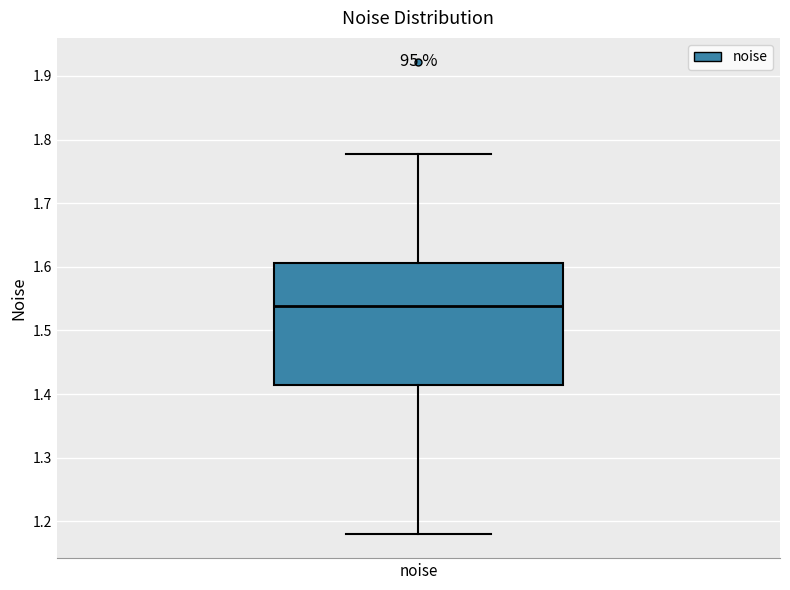

Where does the median line of the box for noise sit on the y-axis? The values are not printed on the chart, so give them approximately, as read against the axis.

1.54